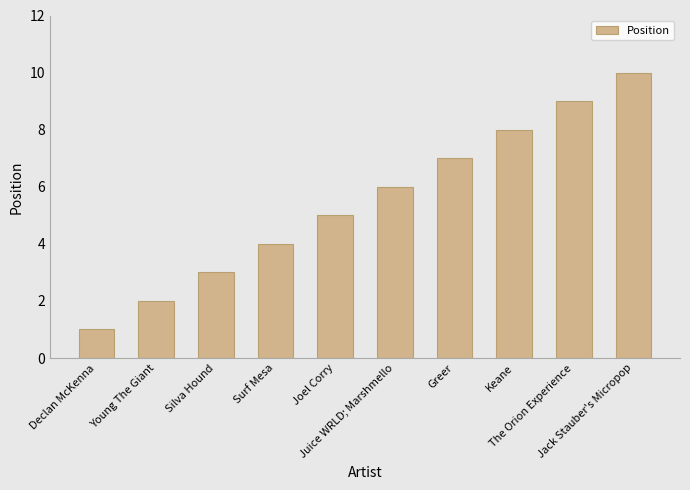

What is the sum of all values?

55